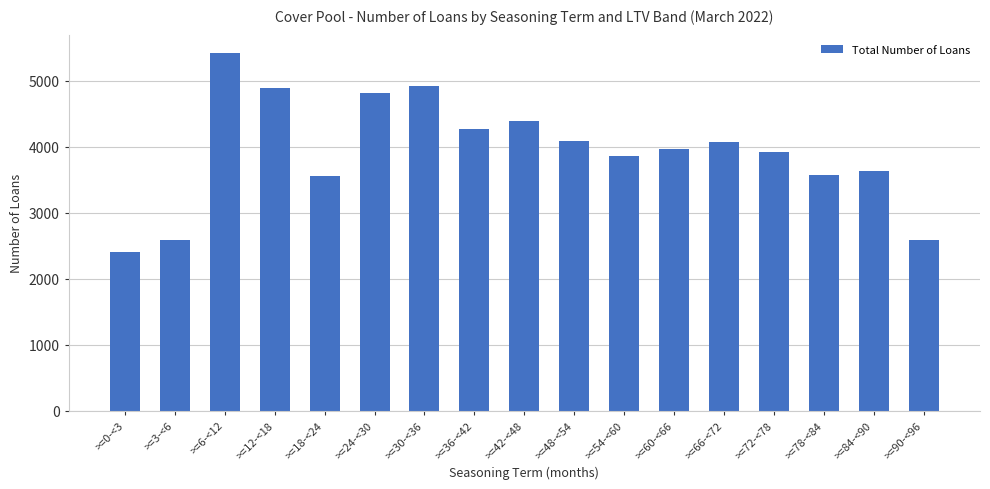

What is the label of the 11th bar from the right?

>=30-<36